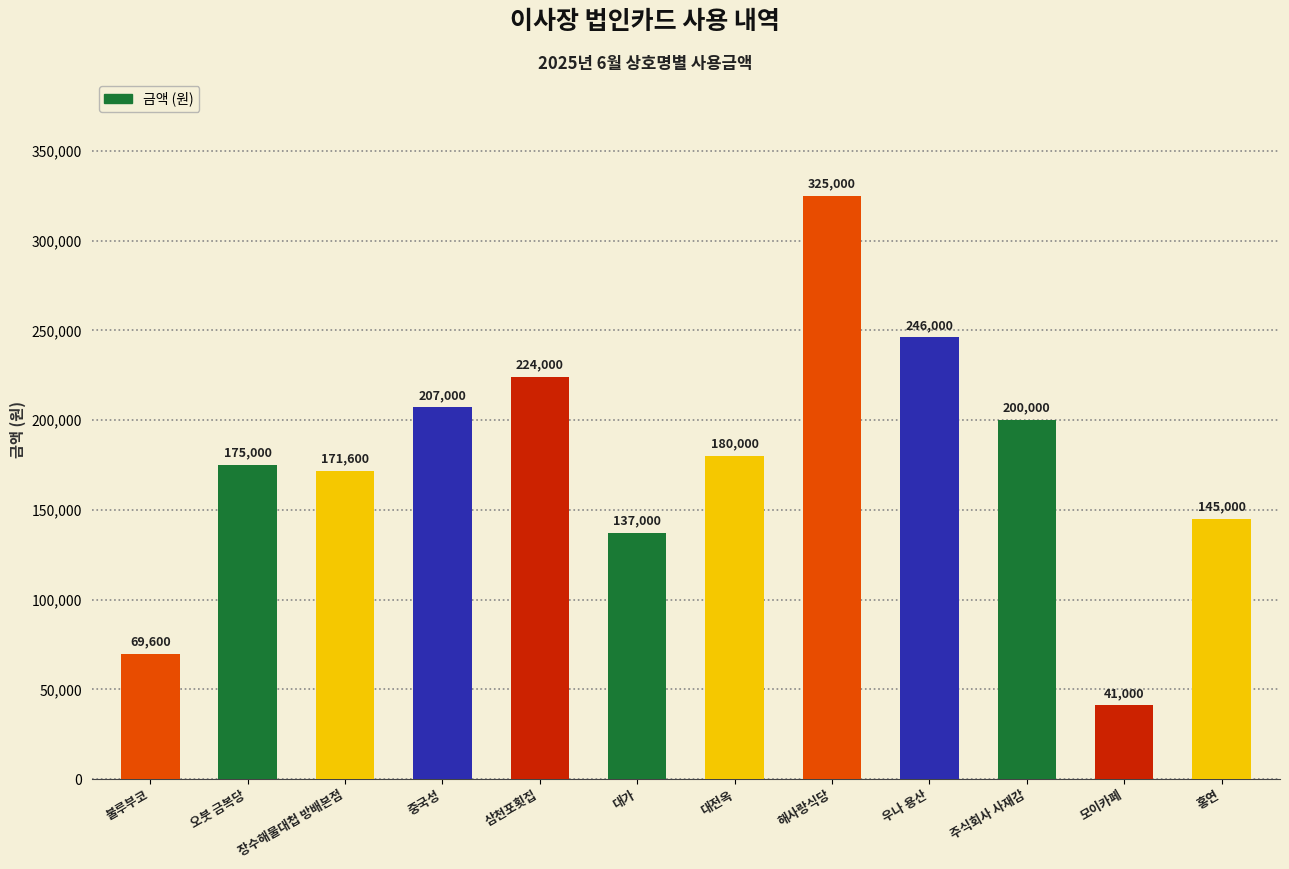

Which has a higher value, 대전옥 or 대가?

대전옥